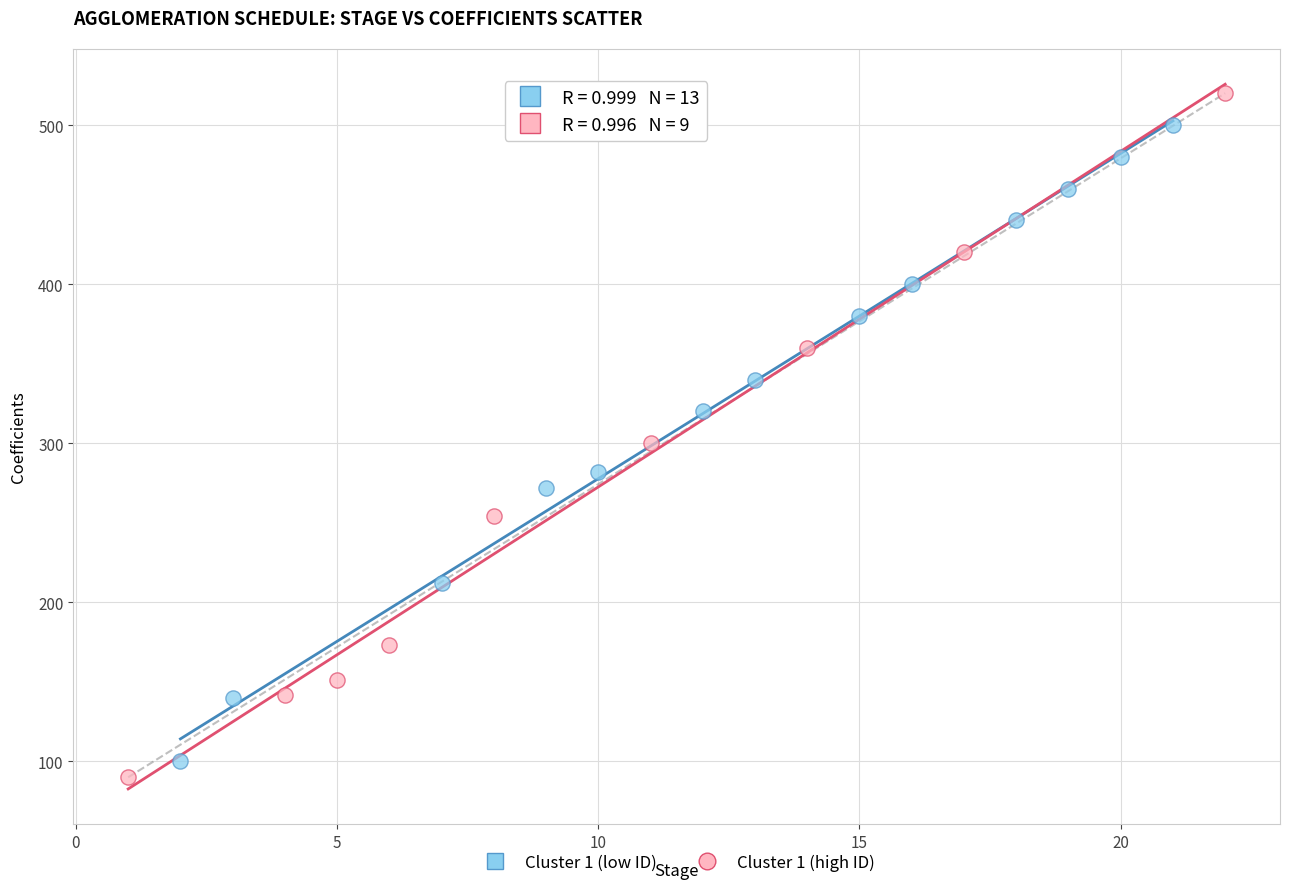

Which series has the largest Y range (max minus min)?

Cluster 1 (high ID)